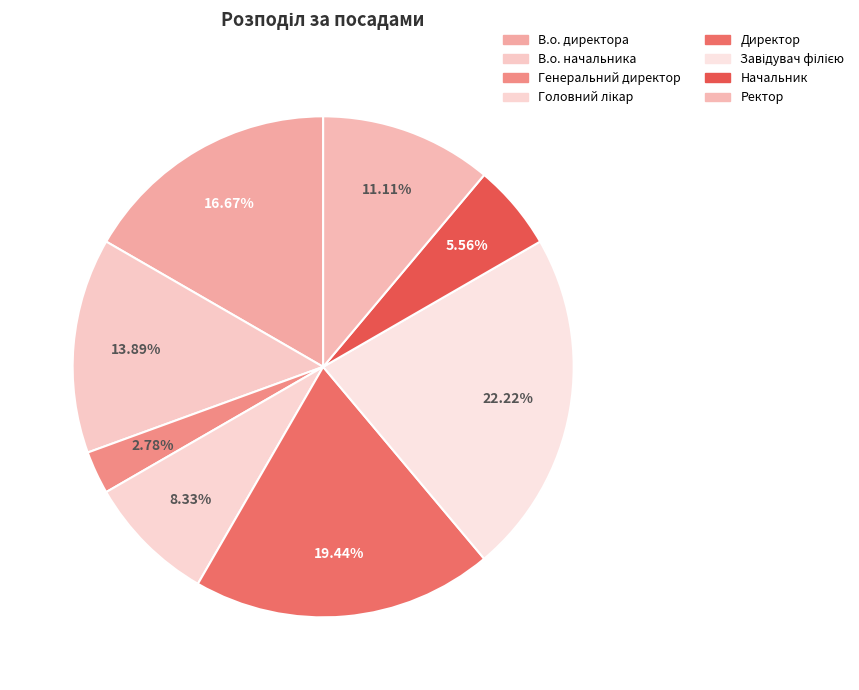

Is it true that Ректор is 11% of the pie?

True